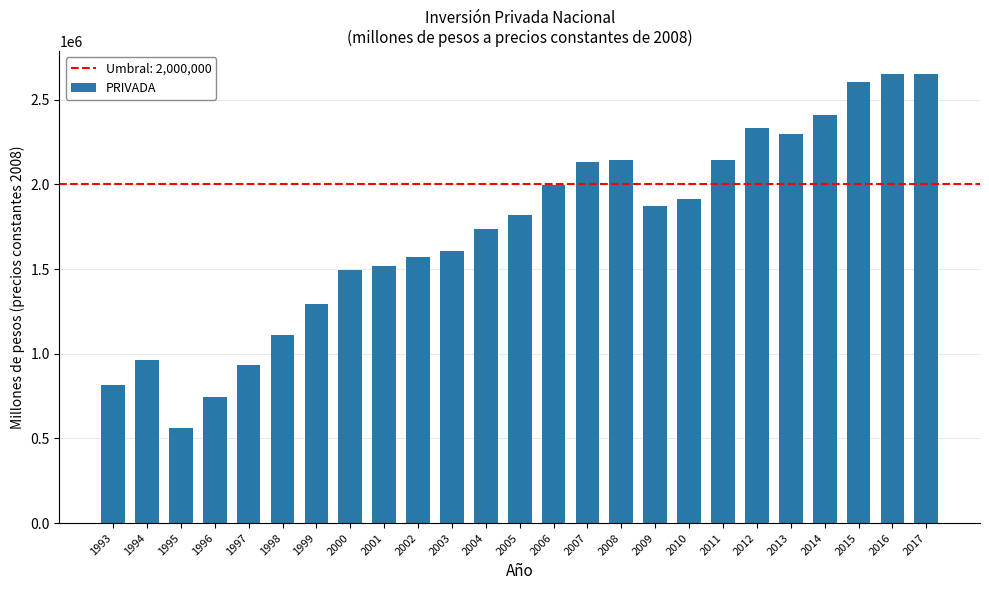

Are the bars grouped side by side (vs. stacked)?

No